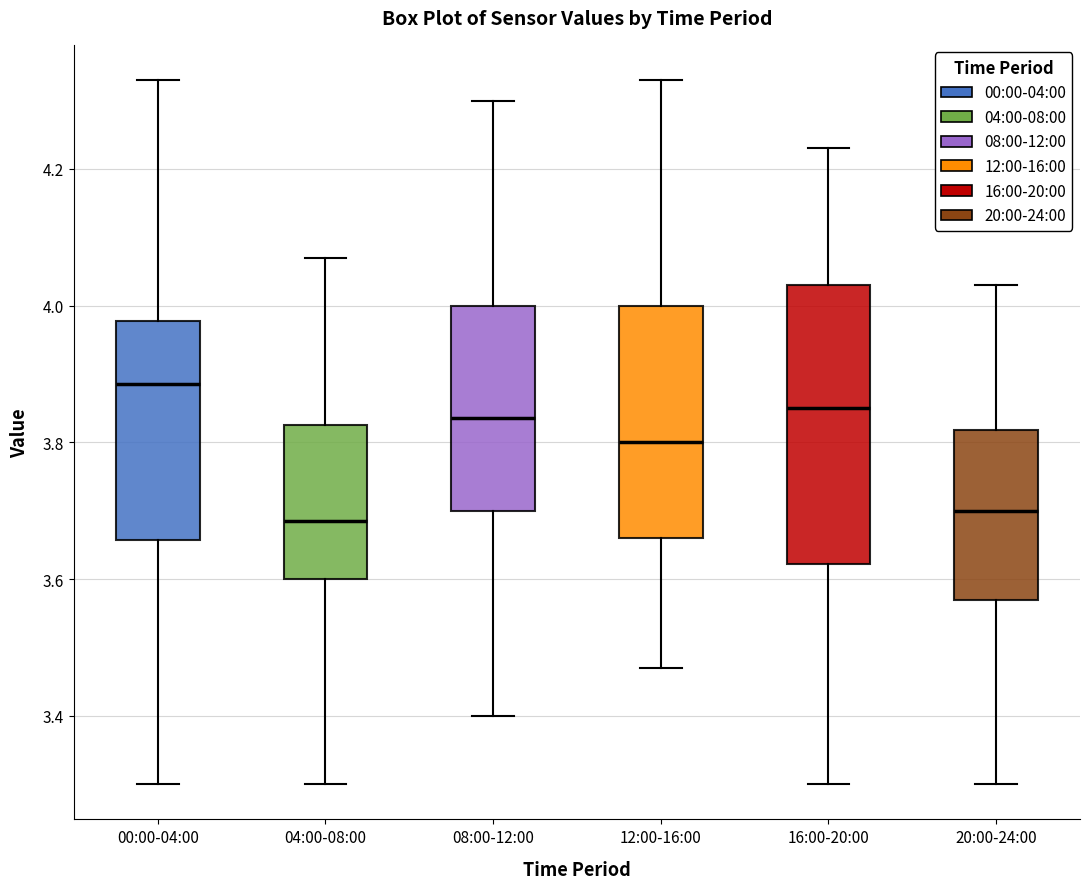

Reading left to right, transcribe this box plot: for each box, give where its median line is, the range the box spans, and where its two whiskers end, as read against the y-axis. The values are not printed on the chart, so give them approximately, as read against the axis.

00:00-04:00: median 3.88, box 3.66 to 3.98, whiskers 3.30 to 4.34
04:00-08:00: median 3.68, box 3.60 to 3.82, whiskers 3.30 to 4.08
08:00-12:00: median 3.84, box 3.70 to 4.00, whiskers 3.40 to 4.30
12:00-16:00: median 3.80, box 3.66 to 4.00, whiskers 3.48 to 4.34
16:00-20:00: median 3.86, box 3.62 to 4.04, whiskers 3.30 to 4.24
20:00-24:00: median 3.70, box 3.58 to 3.82, whiskers 3.30 to 4.04